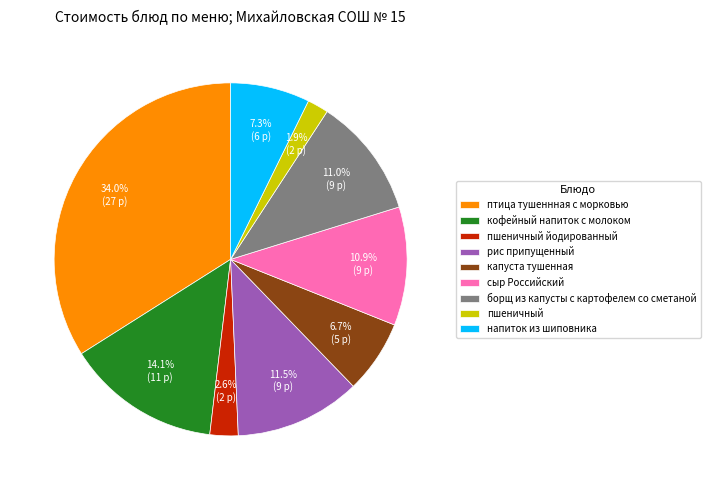

To the nearest percent, what percentage of the pie is капуста тушенная?

7%